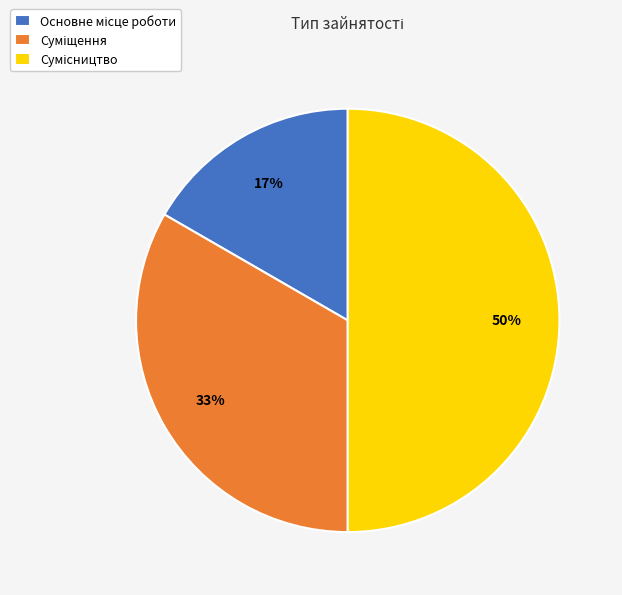

To the nearest percent, what is the difference between the largest and smallest slice percentages?

33%